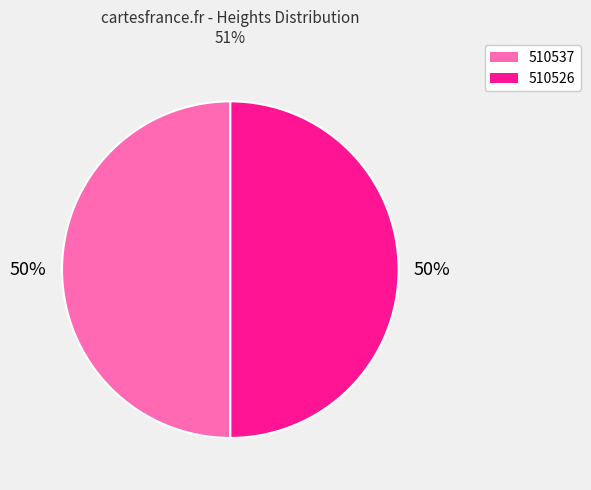

What percentage is the 510537 slice, to the nearest percent?

50%